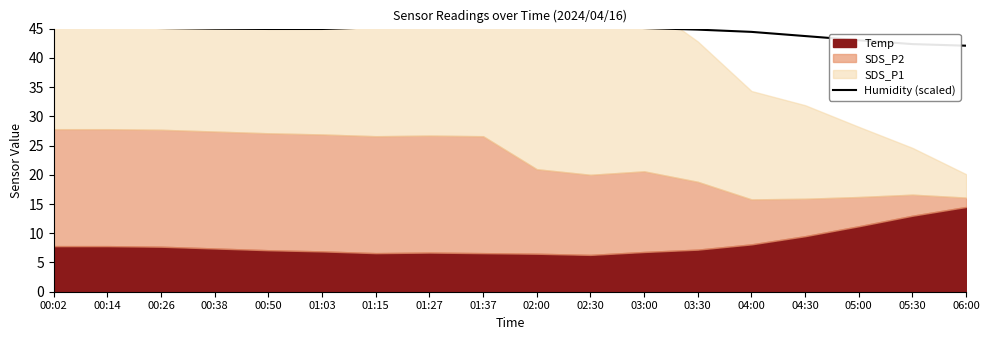

What is the ratio of the value at 06:00 to the value at 05:00?

1.0